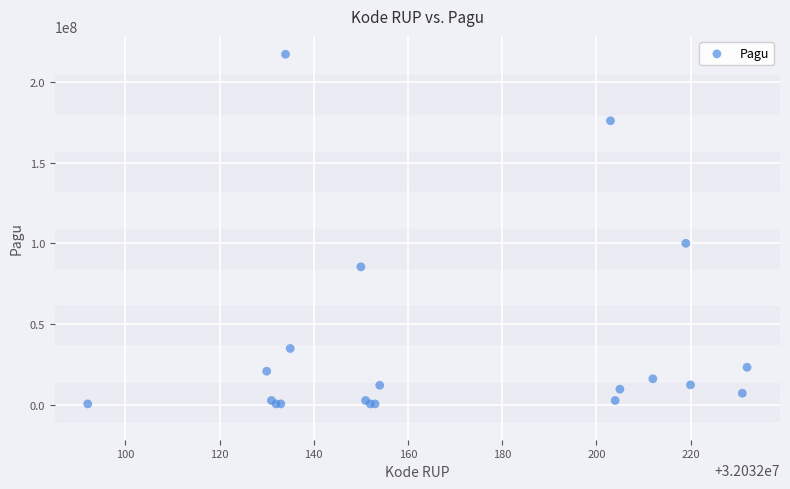

What Y value in the scatter plot is closest to 108800000?

99958000